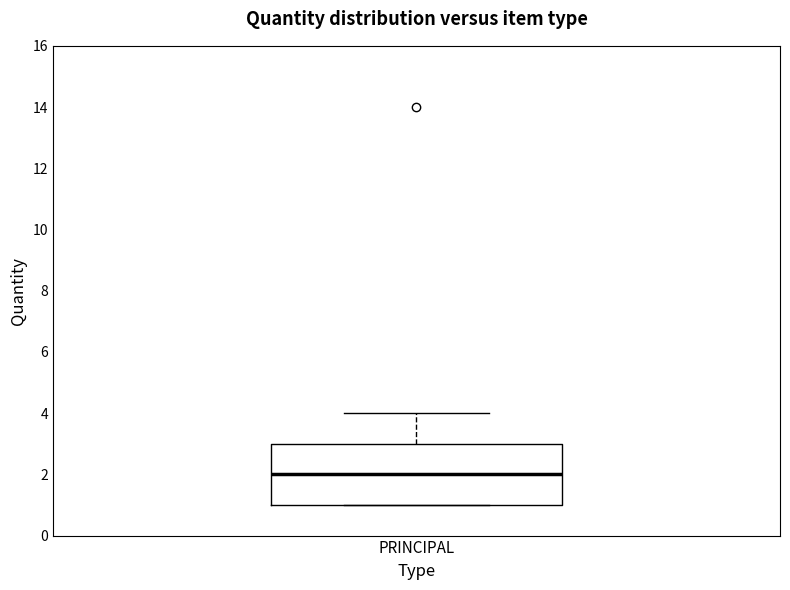

Read this box plot against the y-axis: the position of the median line, the range covered by the box, and the ends of both whiskers. The values are not printed on the chart, so give them approximately, as read against the axis.

median 2, box 1 to 3, whiskers 1 to 4